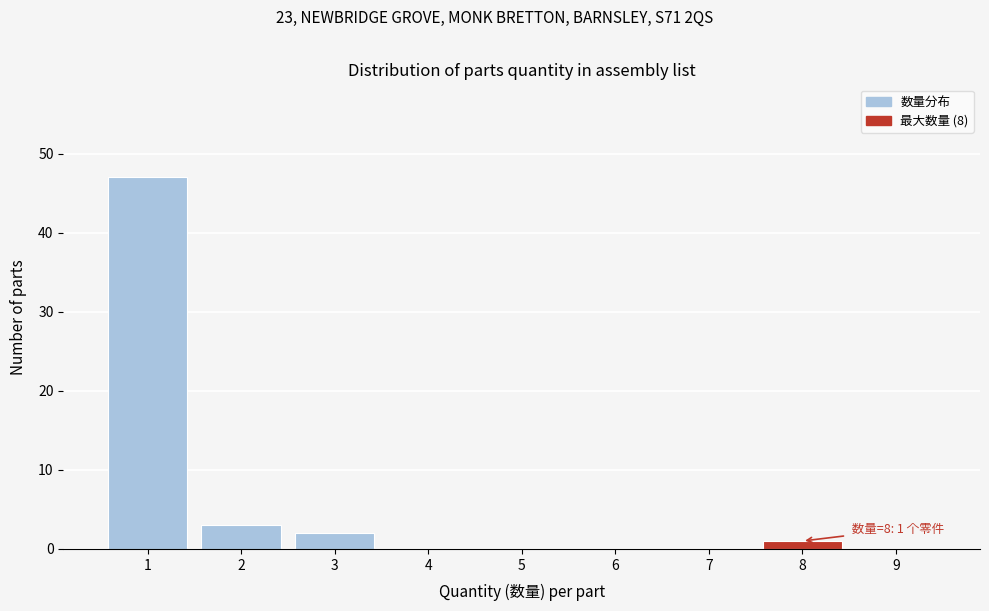

Reading left to right, extract all data points from this chart.

1=47	2=3	3=2	4=0	5=0	6=0	7=0	8=1	9=0